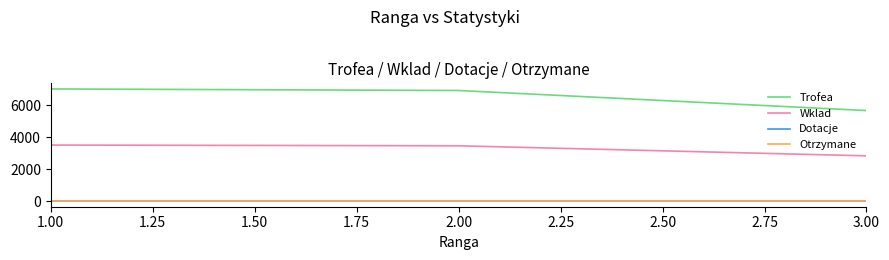

Is this an area chart (filled region under the line)?

No